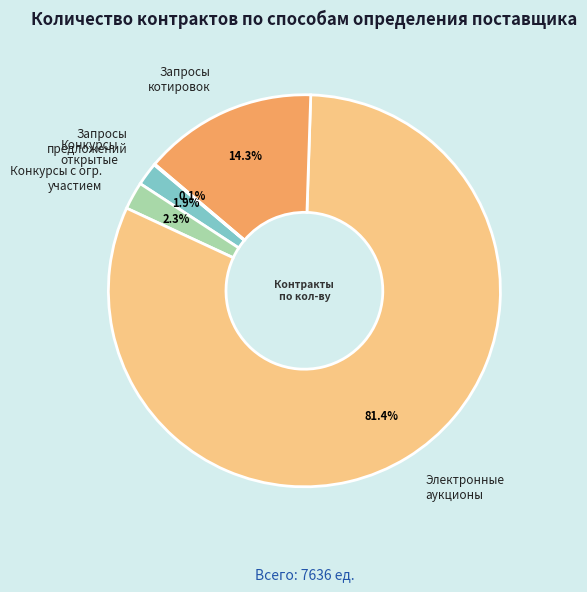

Combined, what portion of the pie is Электронные аукционы and Запросы котировок?

95.7%